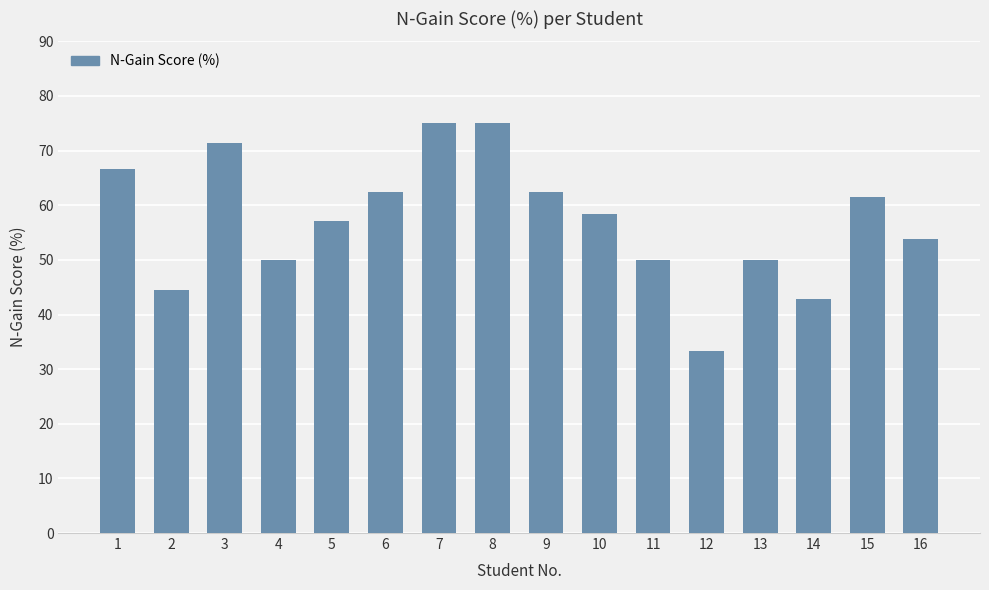

What is the value of the 10th bar from the left?

58.3